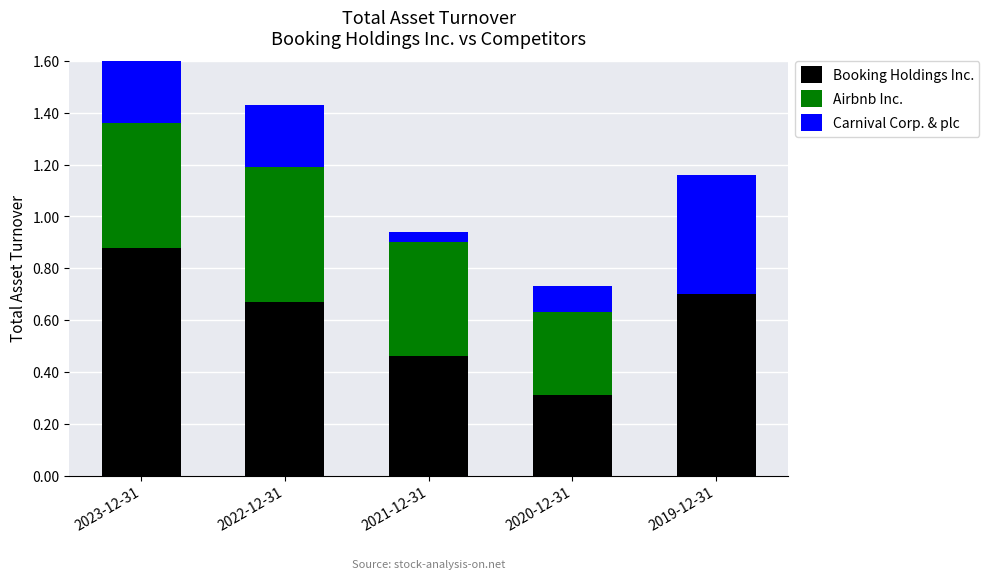

Reading right to left, list all the values displayed in this chart.

Booking Holdings Inc.: 2019-12-31=0.7	2020-12-31=0.3	2021-12-31=0.5	2022-12-31=0.7	2023-12-31=0.9
Airbnb Inc.: 2019-12-31=0.0	2020-12-31=0.3	2021-12-31=0.4	2022-12-31=0.5	2023-12-31=0.5
Carnival Corp. & plc: 2019-12-31=0.5	2020-12-31=0.1	2021-12-31=0.0	2022-12-31=0.2	2023-12-31=0.4